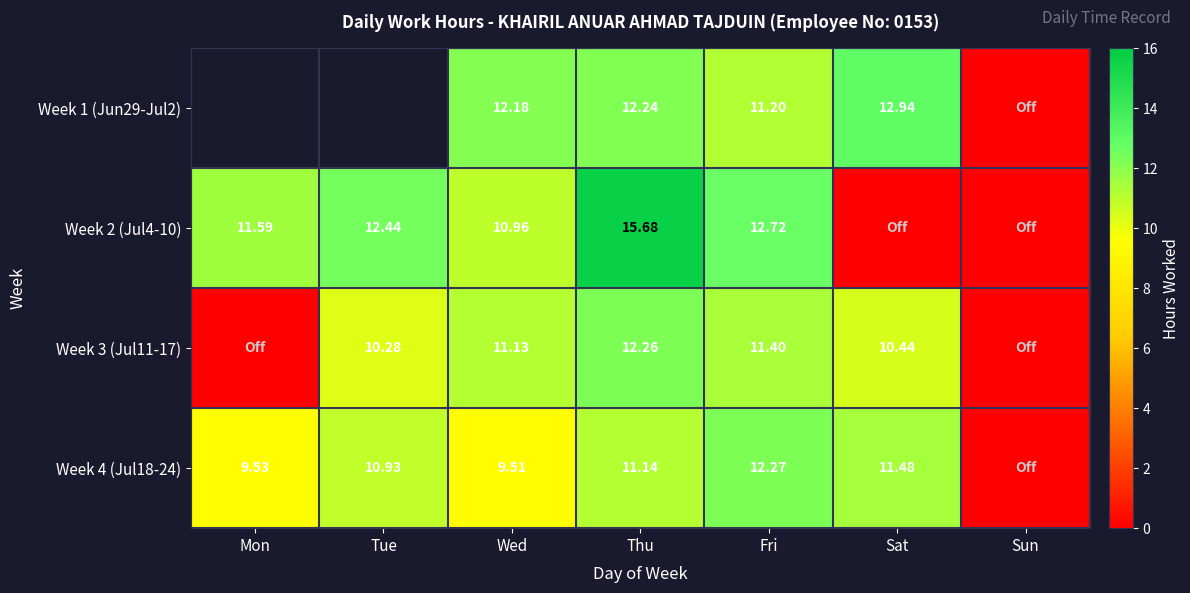

Between Thu and Sat, which is larger?

Sat